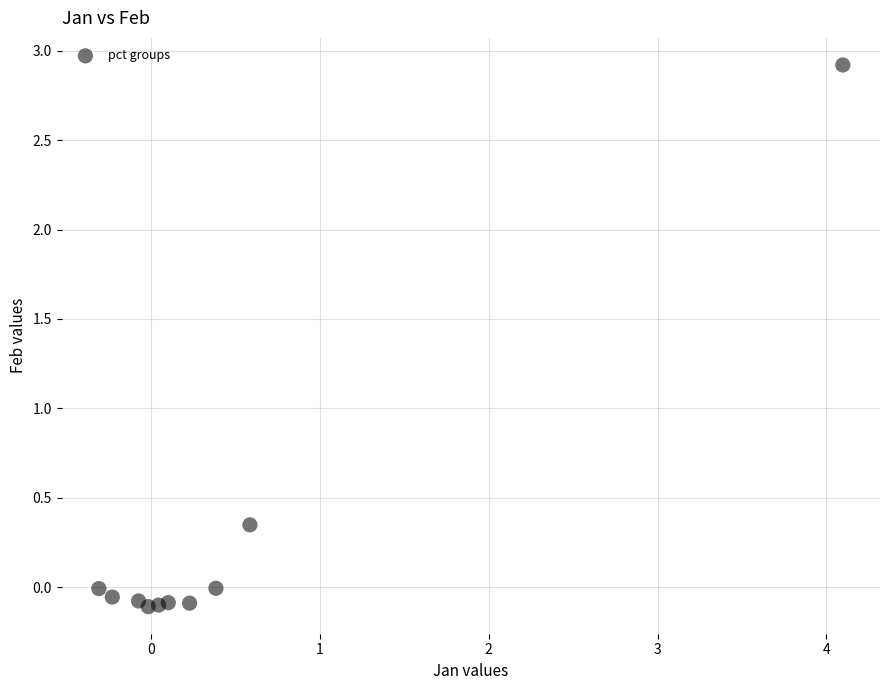

What is the range of X values (max minus min)?

4.4